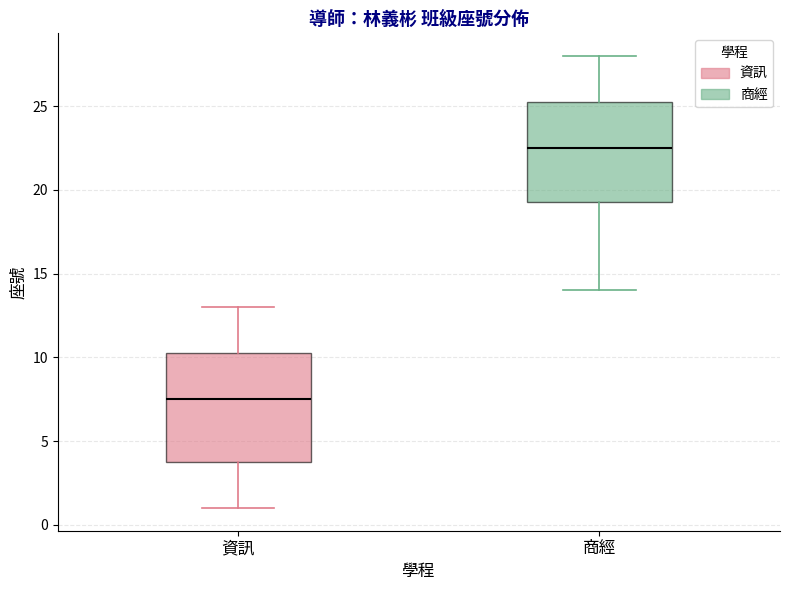

Comparing the boxes themselves (not the whiskers), which one is the tallest?

資訊